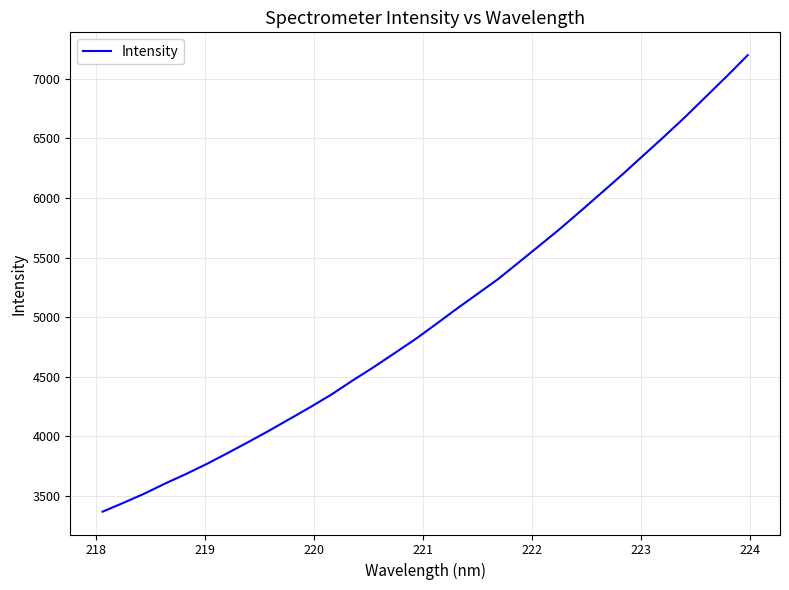

What is the difference between the maximum and minimum values?

3831.7